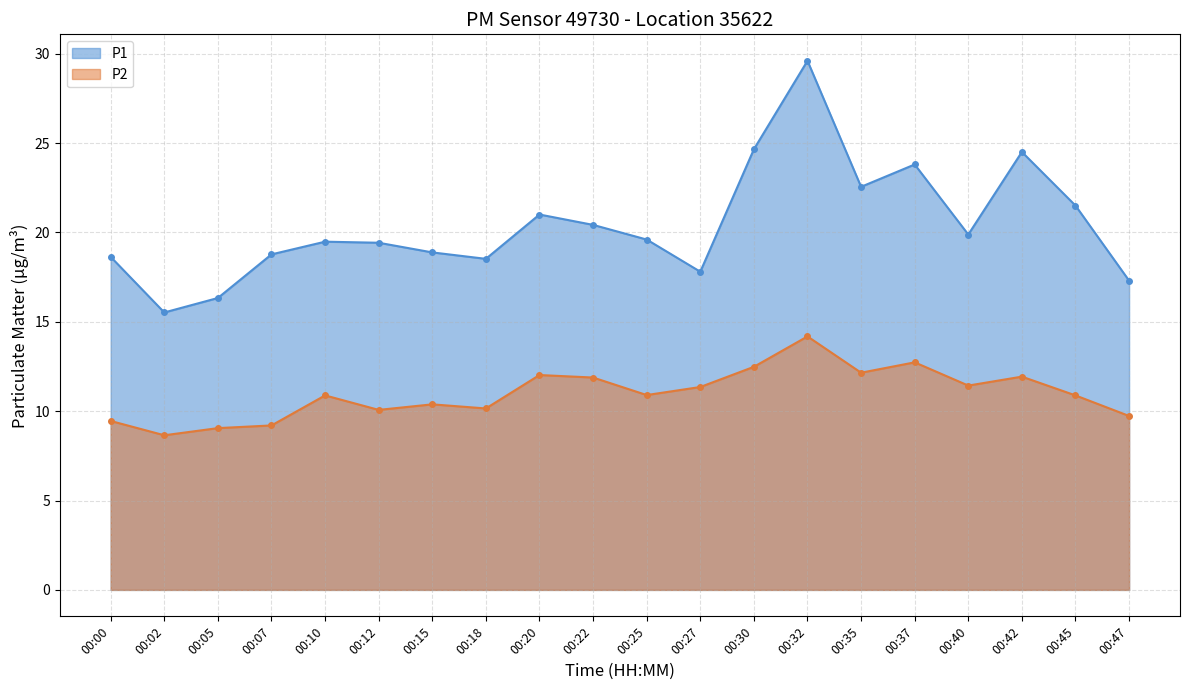

Reading left to right, transcribe all the data shown in this chart.

P1: 00:00=18.6	00:02=15.5	00:05=16.3	00:07=18.8	00:10=19.5	00:12=19.4	00:15=18.9	00:18=18.5	00:20=21.0	00:22=20.4	00:25=19.6	00:27=17.8	00:30=24.6	00:32=29.6	00:35=22.6	00:37=23.8	00:40=19.9	00:42=24.5	00:45=21.5	00:47=17.3
P2: 00:00=9.4	00:02=8.7	00:05=9.1	00:07=9.2	00:10=10.9	00:12=10.1	00:15=10.4	00:18=10.2	00:20=12.0	00:22=11.9	00:25=10.9	00:27=11.3	00:30=12.5	00:32=14.2	00:35=12.2	00:37=12.7	00:40=11.4	00:42=11.9	00:45=10.9	00:47=9.7